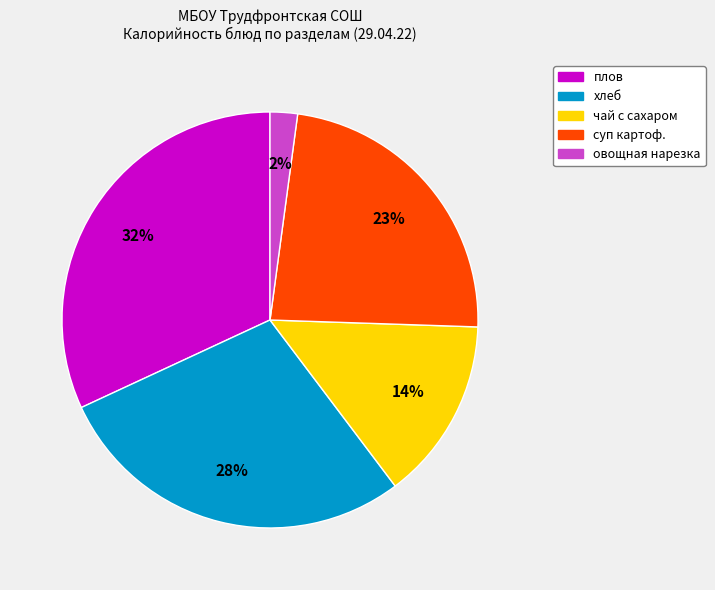

To the nearest percent, what is the average slice percentage?

20%